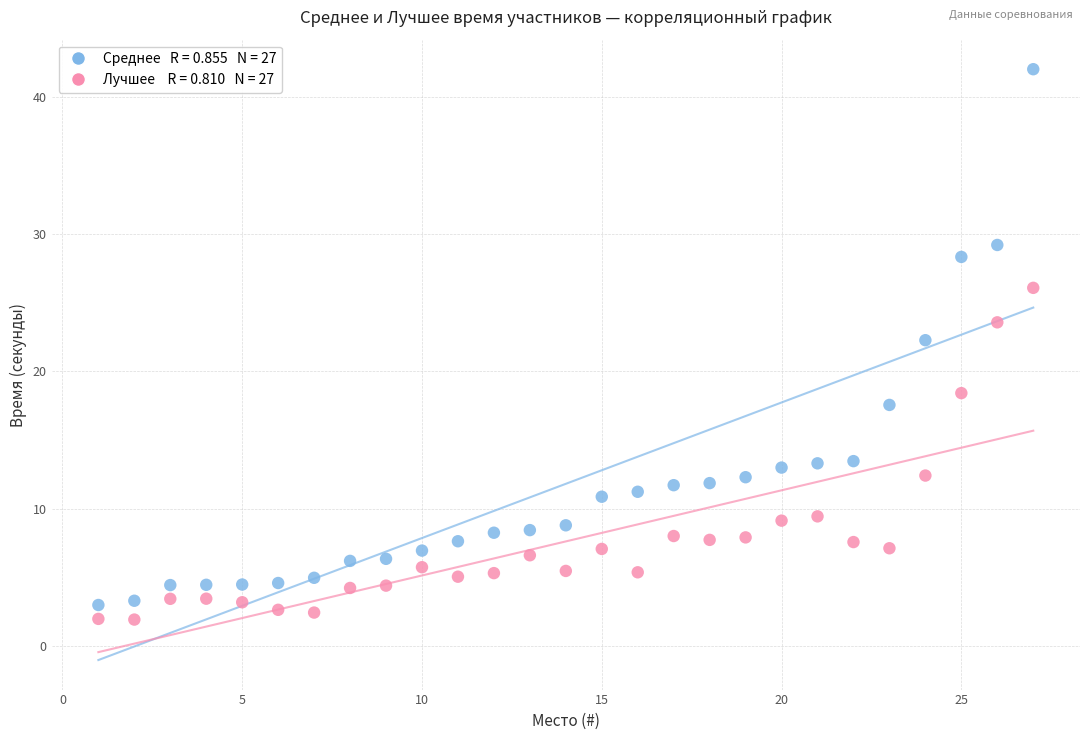

Across all data points, what is the range of X values (max minus min)?

26.0